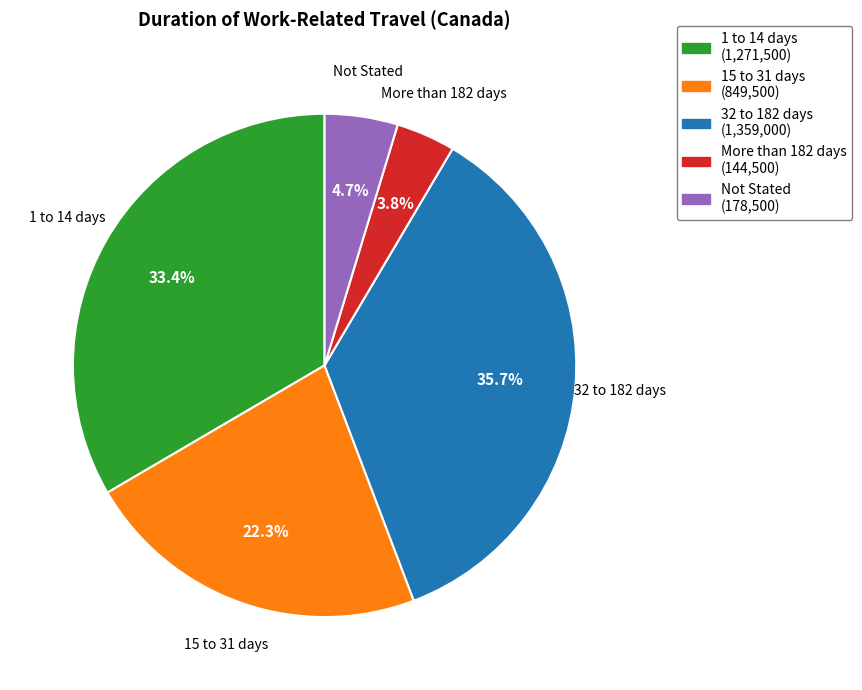

Does More than 182 days account for over 50% of the chart?

No